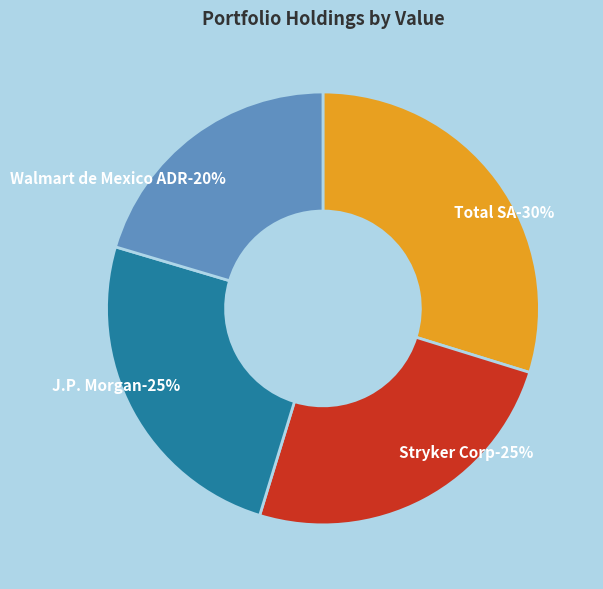

Rank the categories by value from lowest to highest.

Walmart de Mexico ADR, J.P. Morgan, Stryker Corp, Total SA